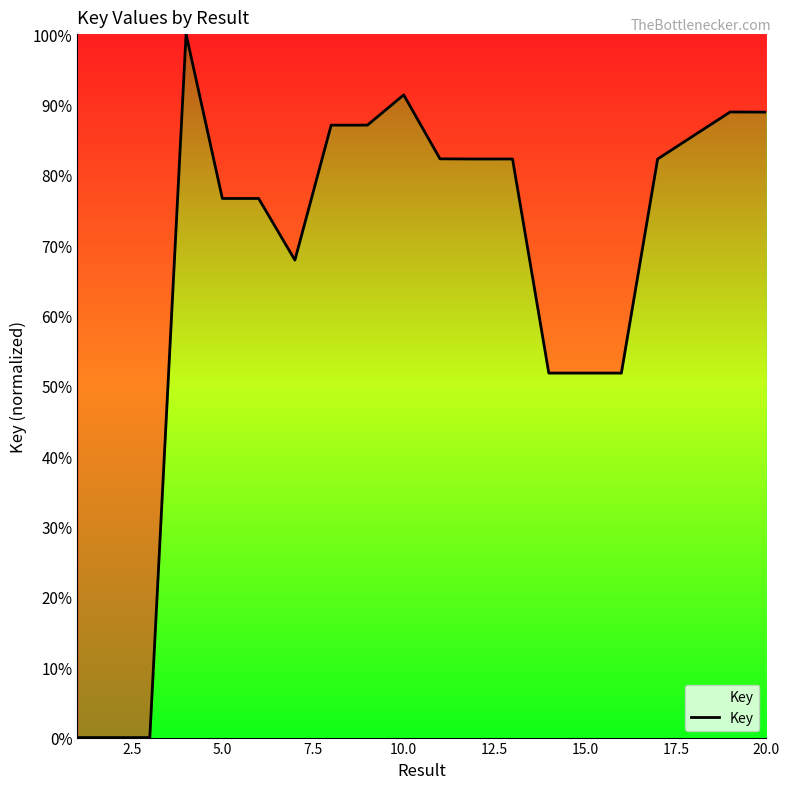

What is the greatest value displayed?

100.0